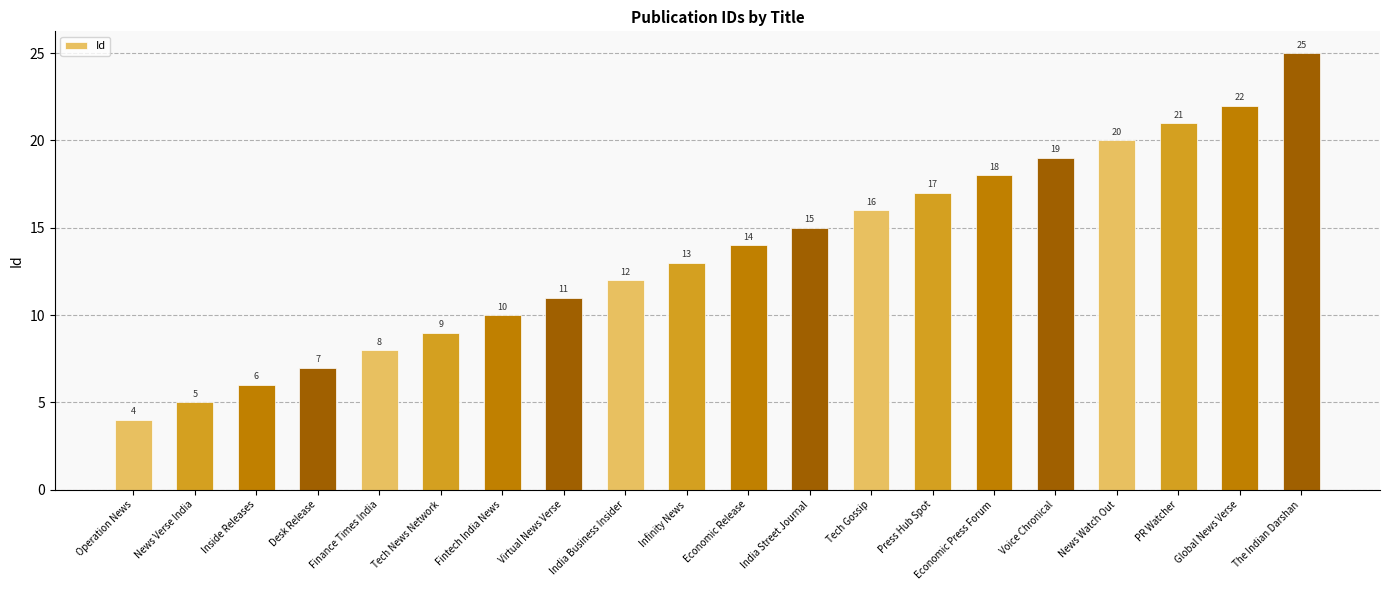

What is the sum of the values at Finance Times India and Press Hub Spot?

25